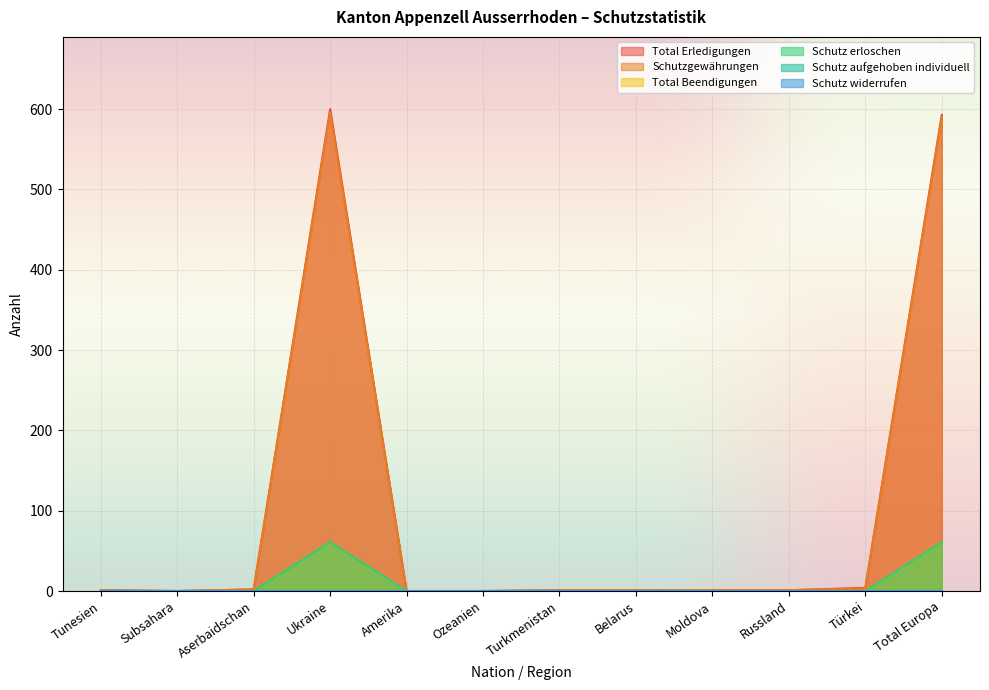

How many data points in Schutzgewährungen are above 1?

4